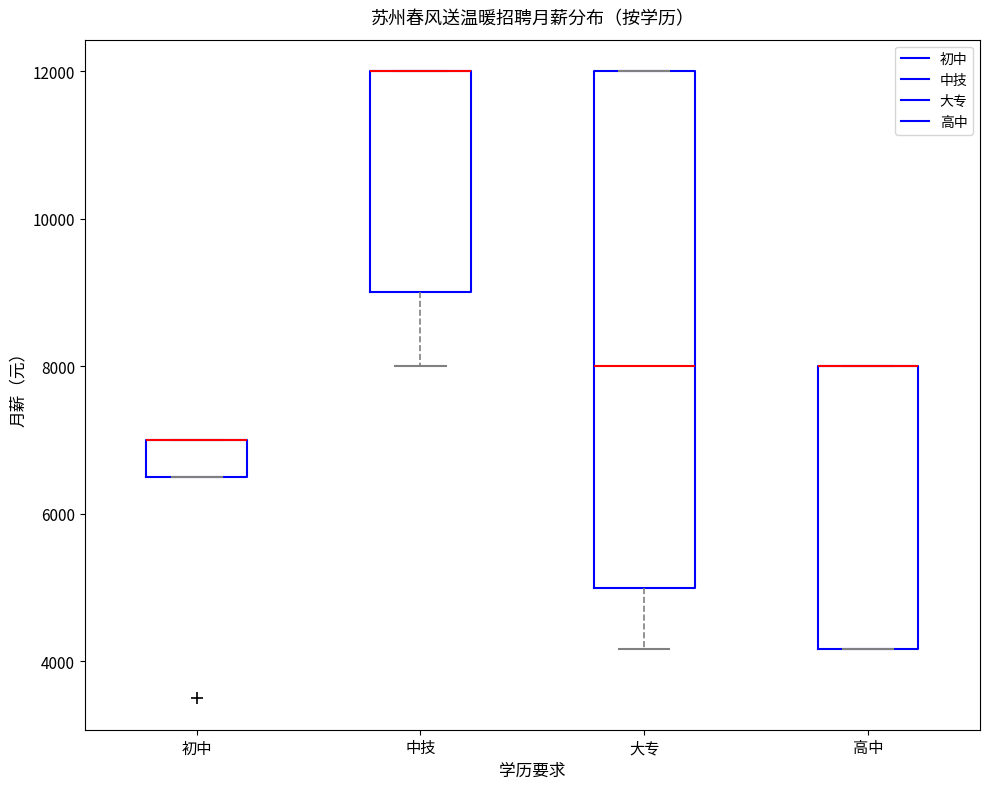

Reading left to right, read every box against the y-axis: the position of its median line, the range the box covers, and the ends of its whiskers. The values are not printed on the chart, so give them approximately, as read against the axis.

初中: median 7000 (drawn on the box's upper edge), box 6600 to 7000, whiskers 6600 to 7000
中技: median 12000 (drawn on the box's upper edge), box 9000 to 12000, whiskers 8000 to 12000
大专: median 8000, box 5000 to 12000, whiskers 4200 to 12000
高中: median 8000 (drawn on the box's upper edge), box 4200 to 8000, whiskers 4200 to 8000